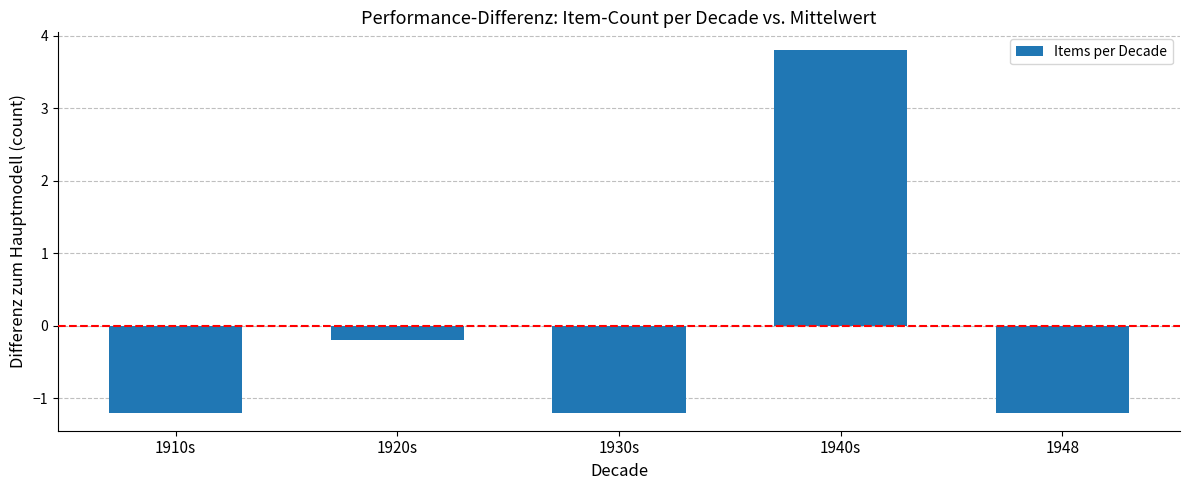

What is the value of the 1st bar from the left?

-1.2